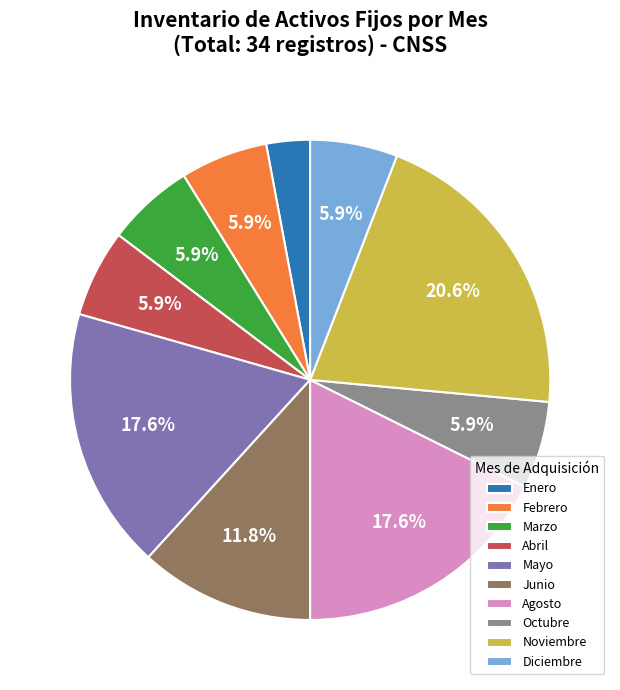

Is there a majority slice in this chart?

No